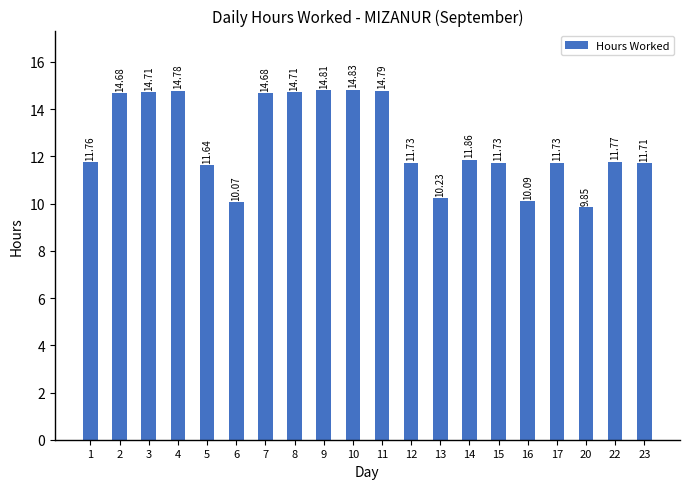

How many values exceed 11?

16